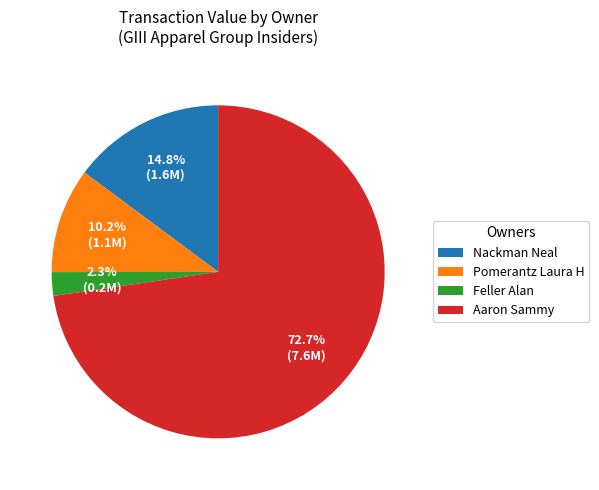

Is there any slice that represents more than half of the pie?

Yes